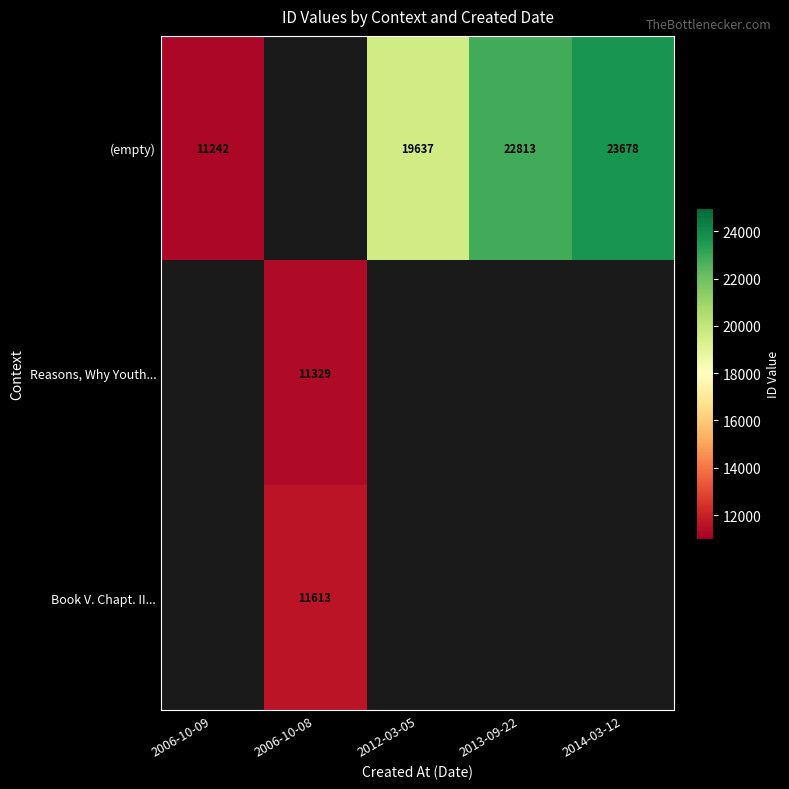

At which category does the chart reach its peak across all series?

2014-03-12